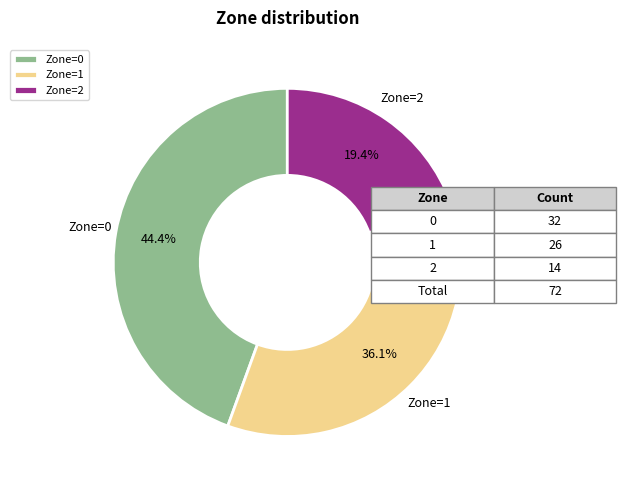

To the nearest percent, what is the difference between the largest and smallest slice percentages?

25%